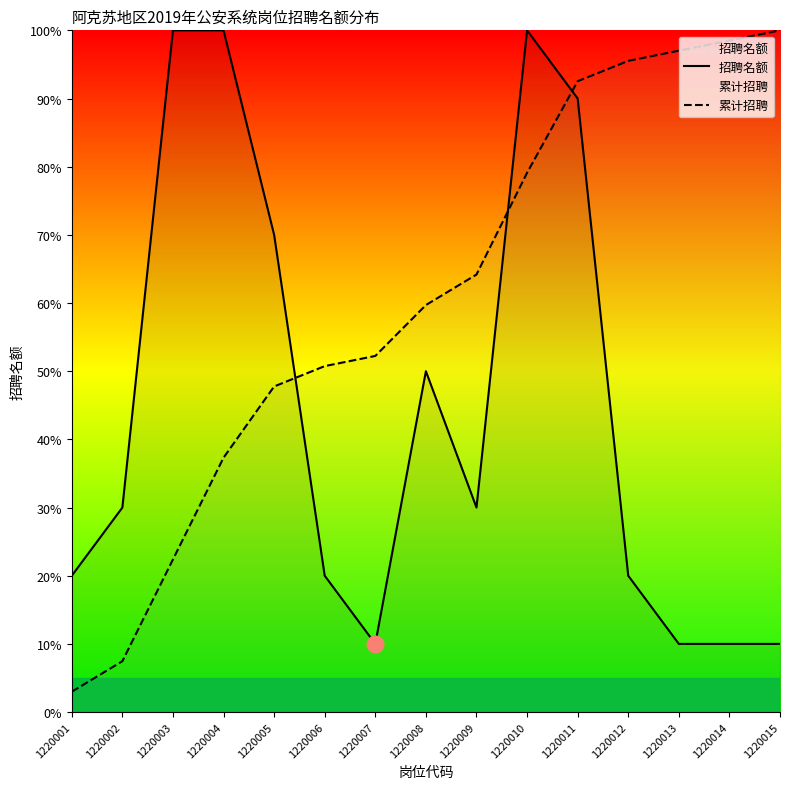

What is the minimum value for 累计招聘?

3.0